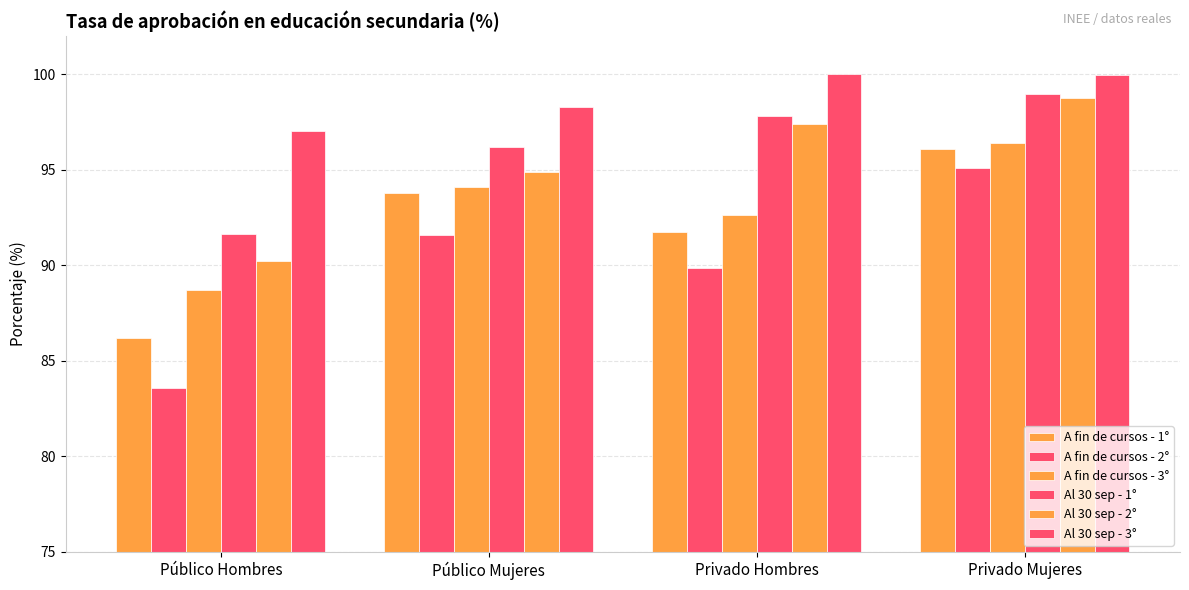

What is the sum of all A fin de cursos - 3° values?

371.9